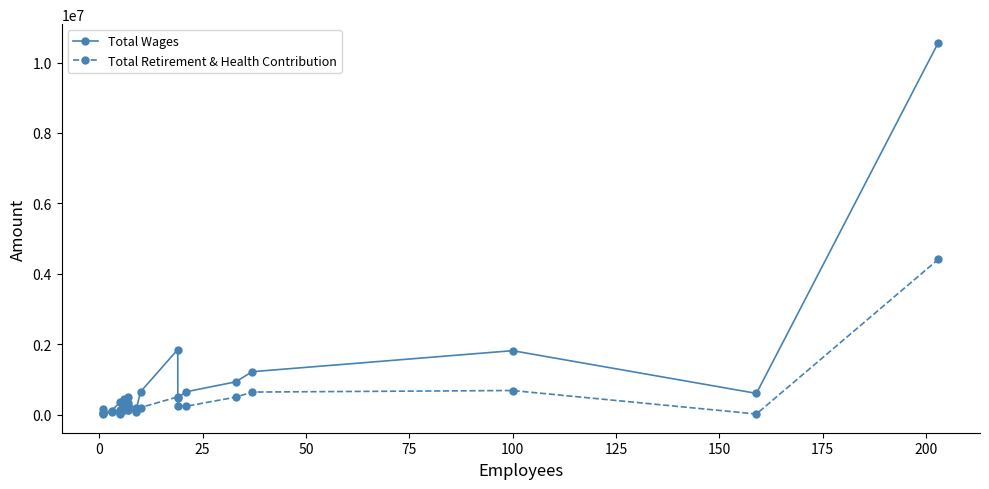

Which series has the largest range (max minus min)?

Total Wages